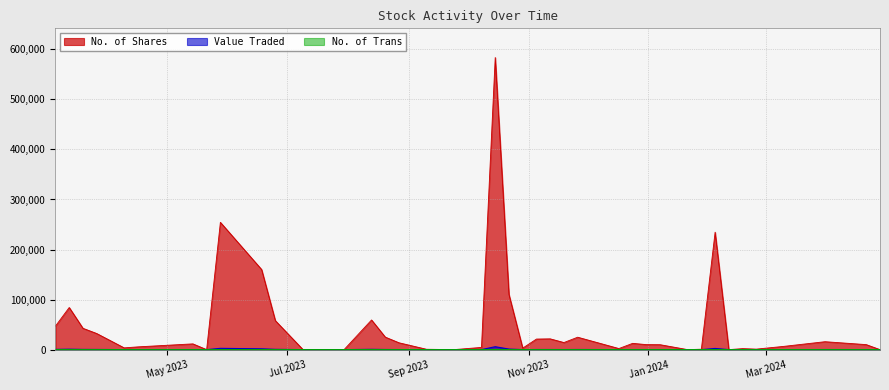

What is the difference between the second highest and second lowest values in the Value Traded series?

2544